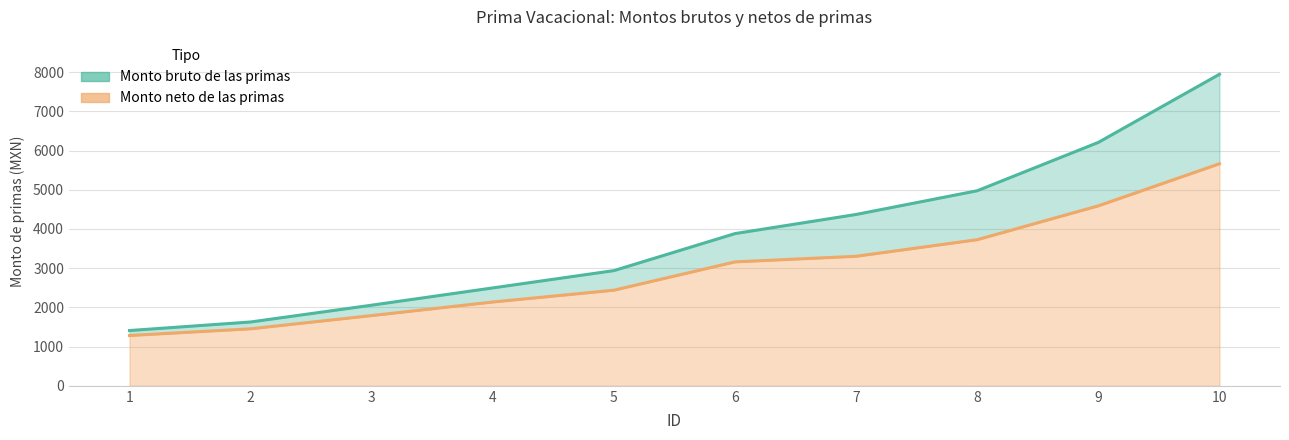

Which series changed the most between 1 and 5?

Monto bruto de las primas